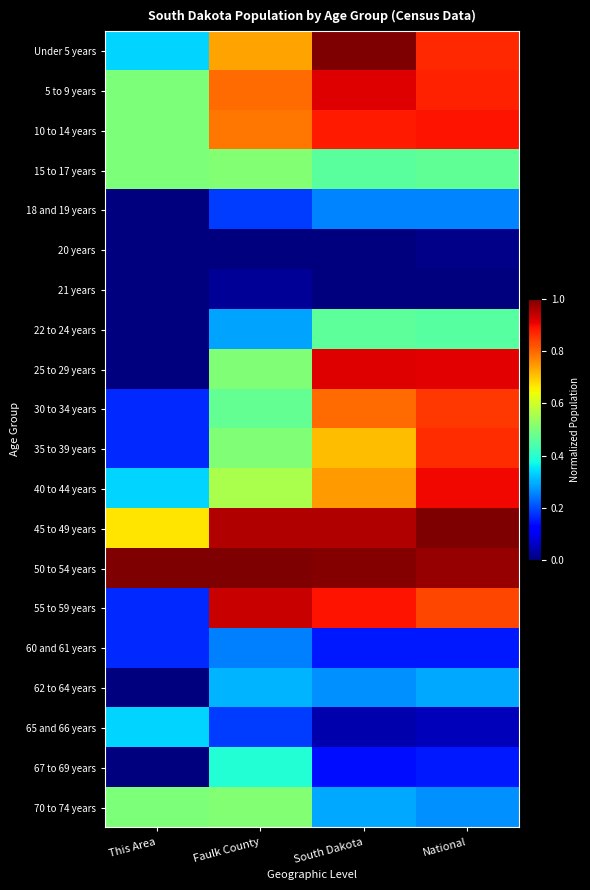

Count the number of categories in the chart.

4